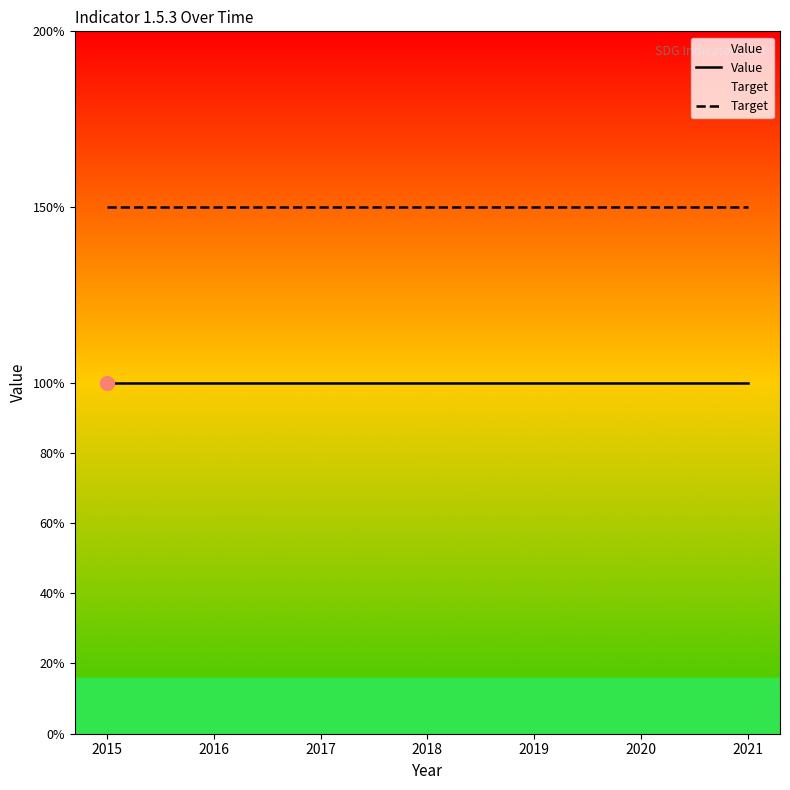

Reading left to right, list all the values displayed in this chart.

Value: 1.0	1.0	1.0	1.0	1.0	1.0	1.0
Target: 1.5	1.5	1.5	1.5	1.5	1.5	1.5